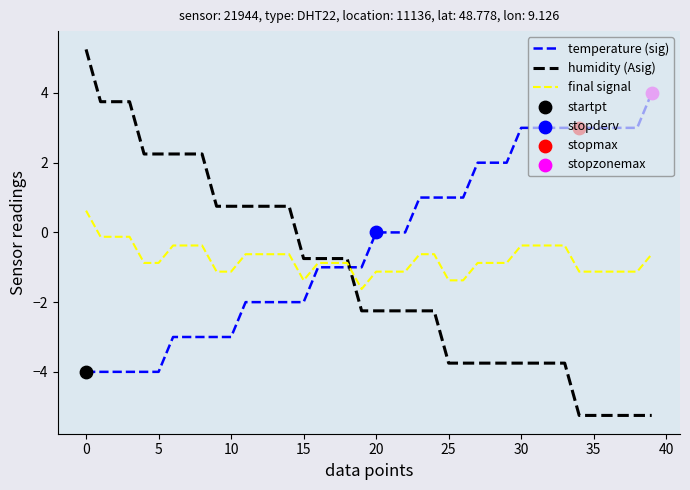

Which series has the largest range (max minus min)?

humidity (Asig)